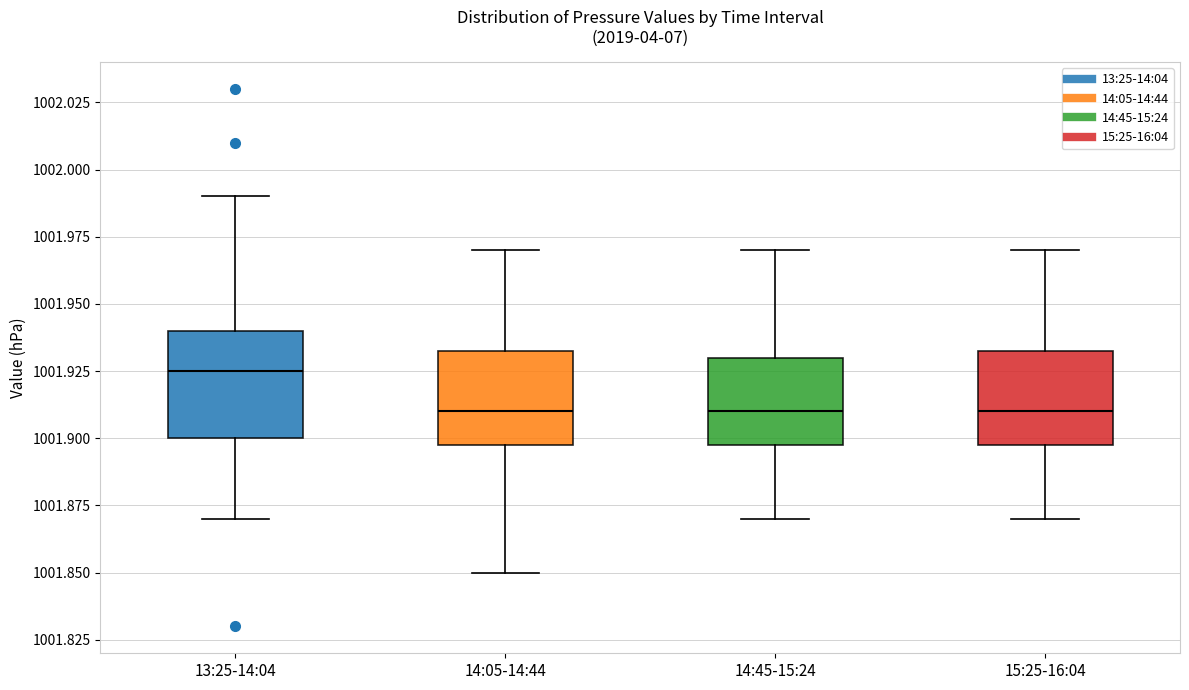

Reading left to right, read every box against the y-axis: the position of its median line, the range the box covers, and the ends of its whiskers. The values are not printed on the chart, so give them approximately, as read against the axis.

13:25-14:04: median 1001.925, box 1001.900 to 1001.940, whiskers 1001.870 to 1001.990
14:05-14:44: median 1001.910, box 1001.900 to 1001.935, whiskers 1001.850 to 1001.970
14:45-15:24: median 1001.910, box 1001.900 to 1001.930, whiskers 1001.870 to 1001.970
15:25-16:04: median 1001.910, box 1001.900 to 1001.935, whiskers 1001.870 to 1001.970